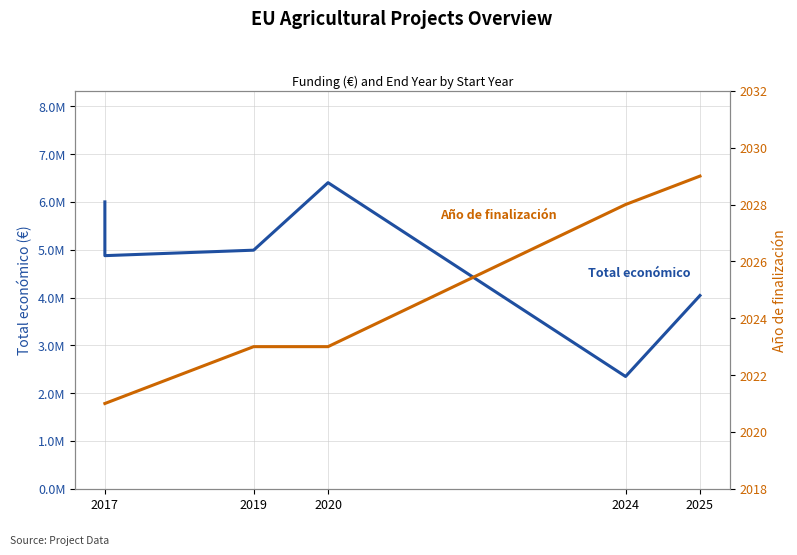

How many distinct data groups are displayed?

2